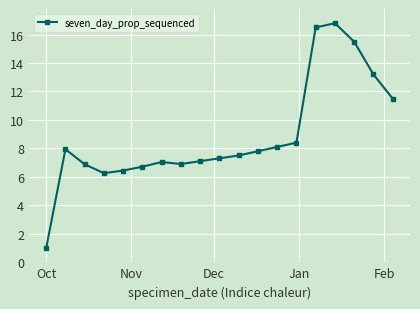

What is the greatest value displayed?

16.8